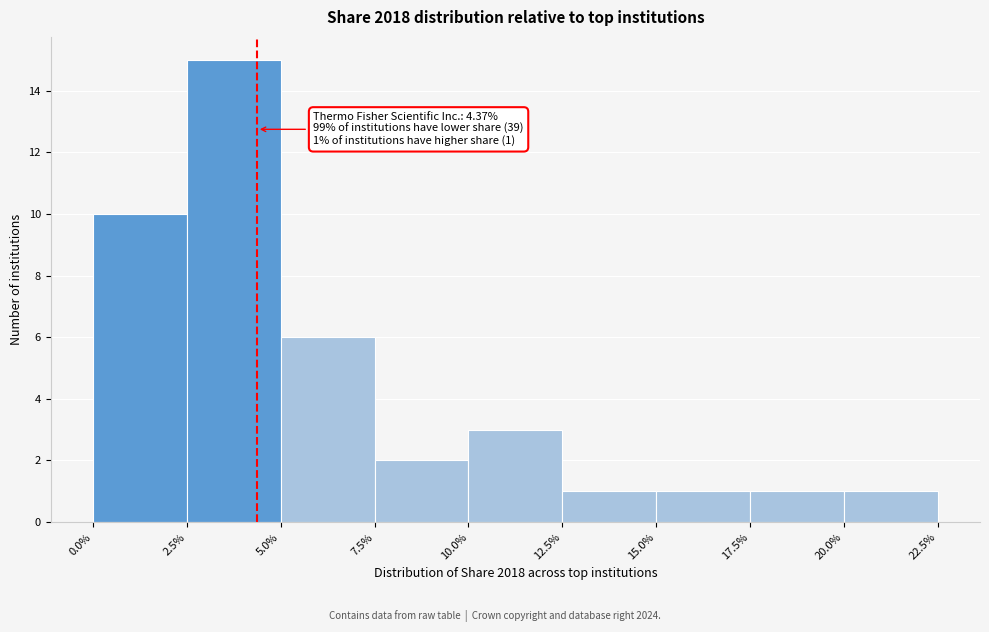

Which range on the x-axis has the tallest bar?

2.5% to 5.0%